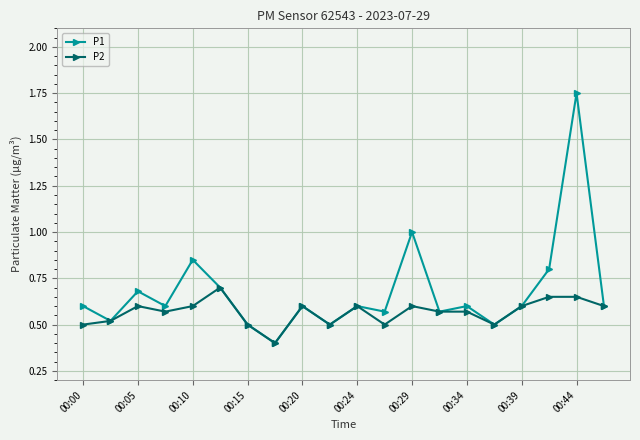

What is the lowest value of the P1 series?

0.4